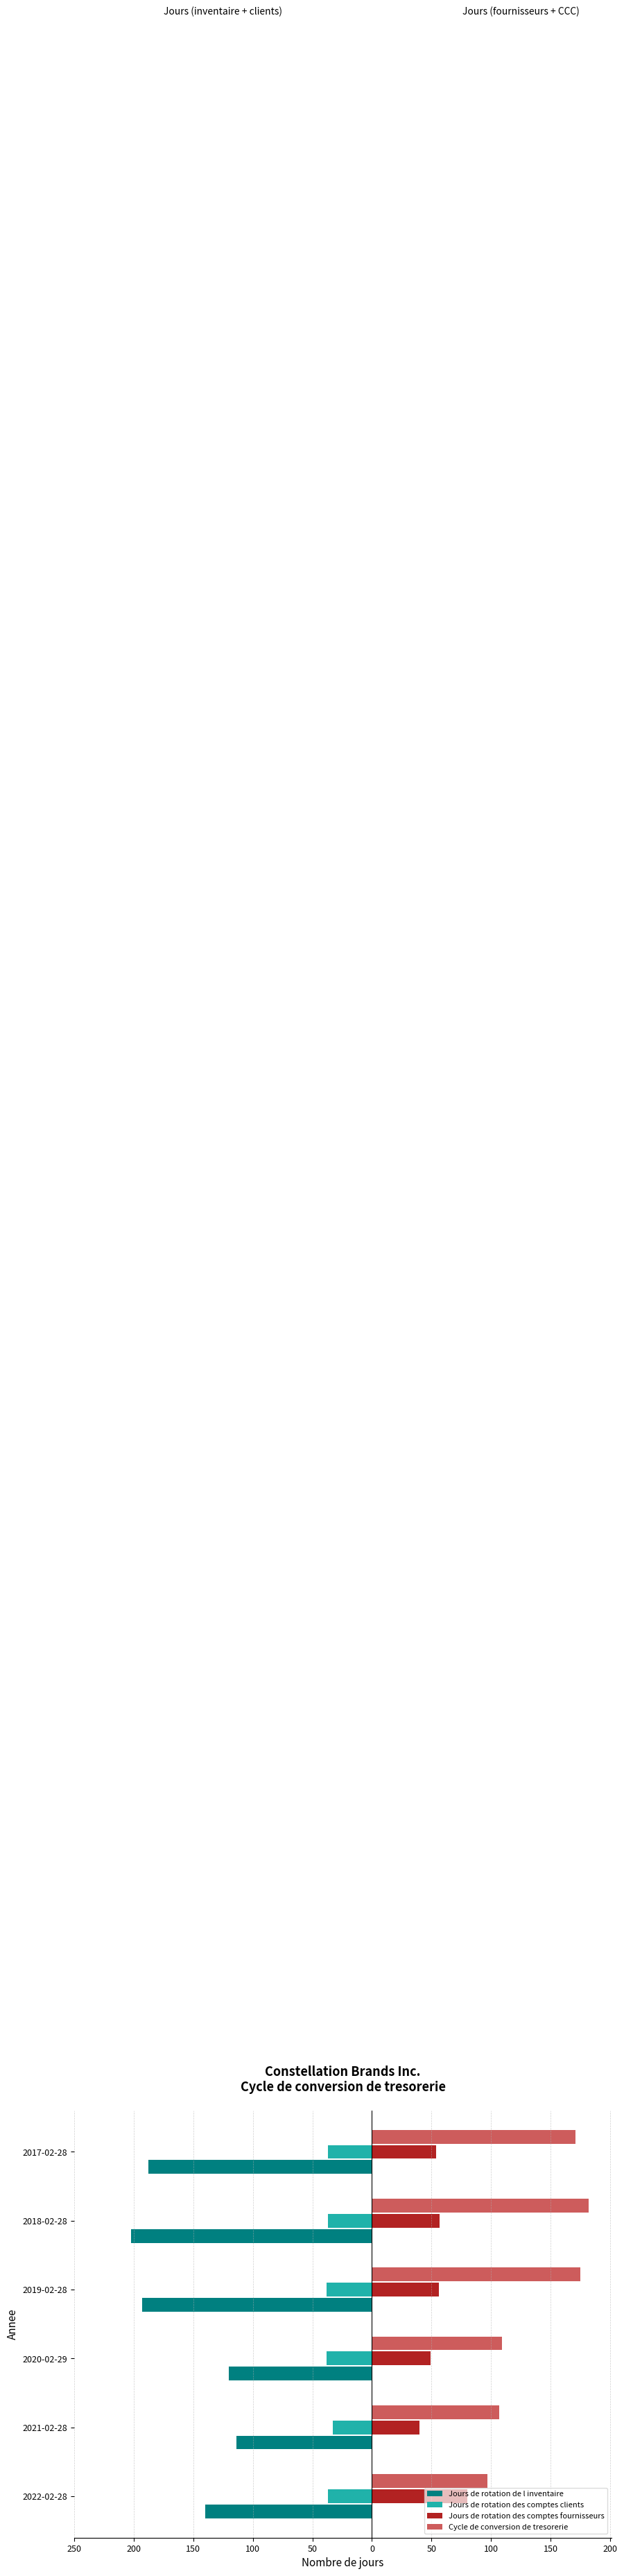

What are all the series names shown in the legend?

Jours de rotation de l inventaire, Jours de rotation des comptes clients, Jours de rotation des comptes fournisseurs, Cycle de conversion de tresorerie